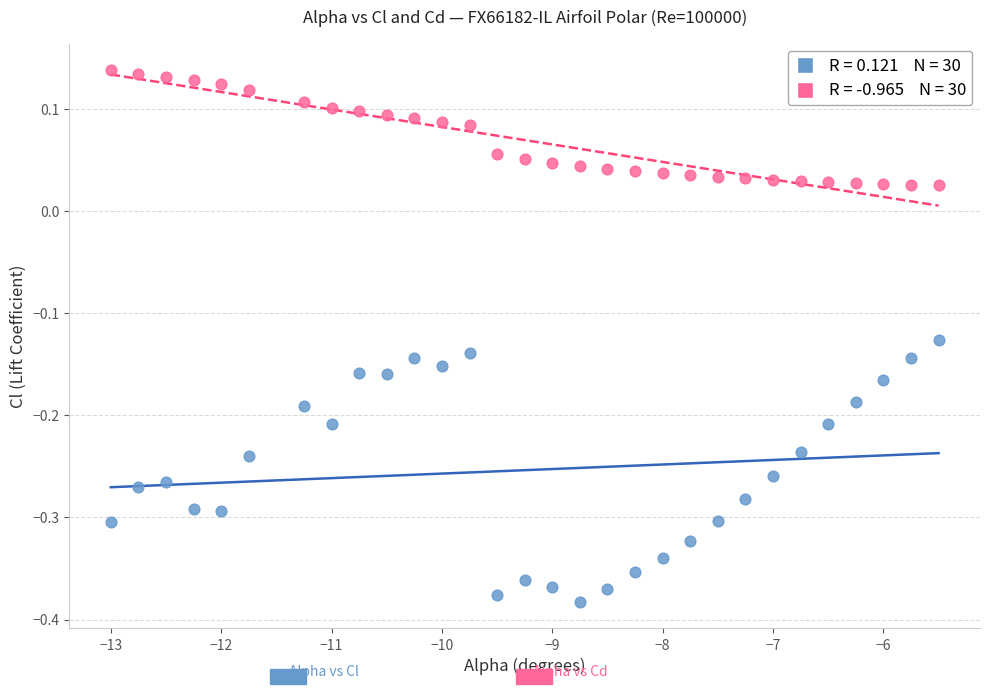

Across all data points, what is the range of Y values (max minus min)?

0.5